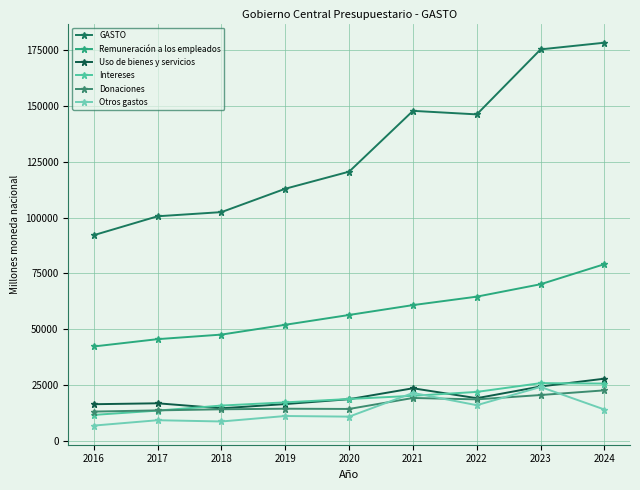

What is the smallest value displayed?

7028.3